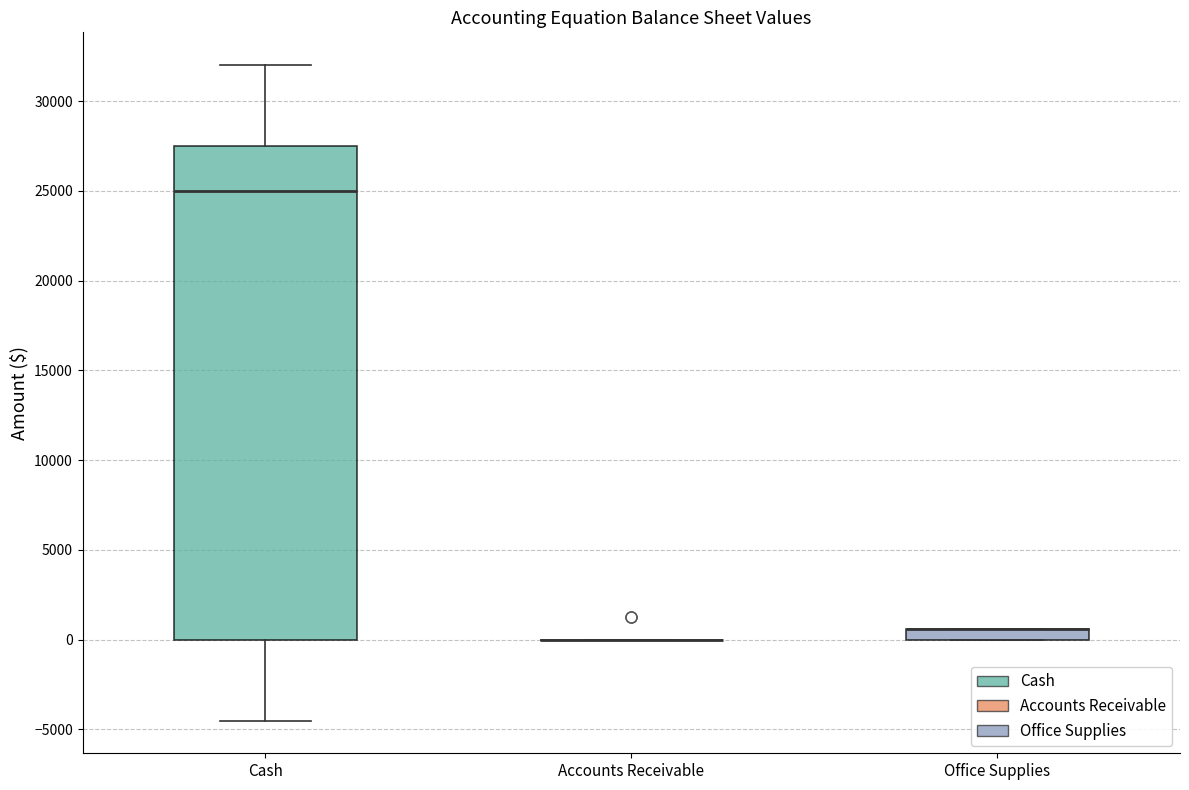

Comparing the boxes themselves (not the whiskers), which one is the tallest?

Cash